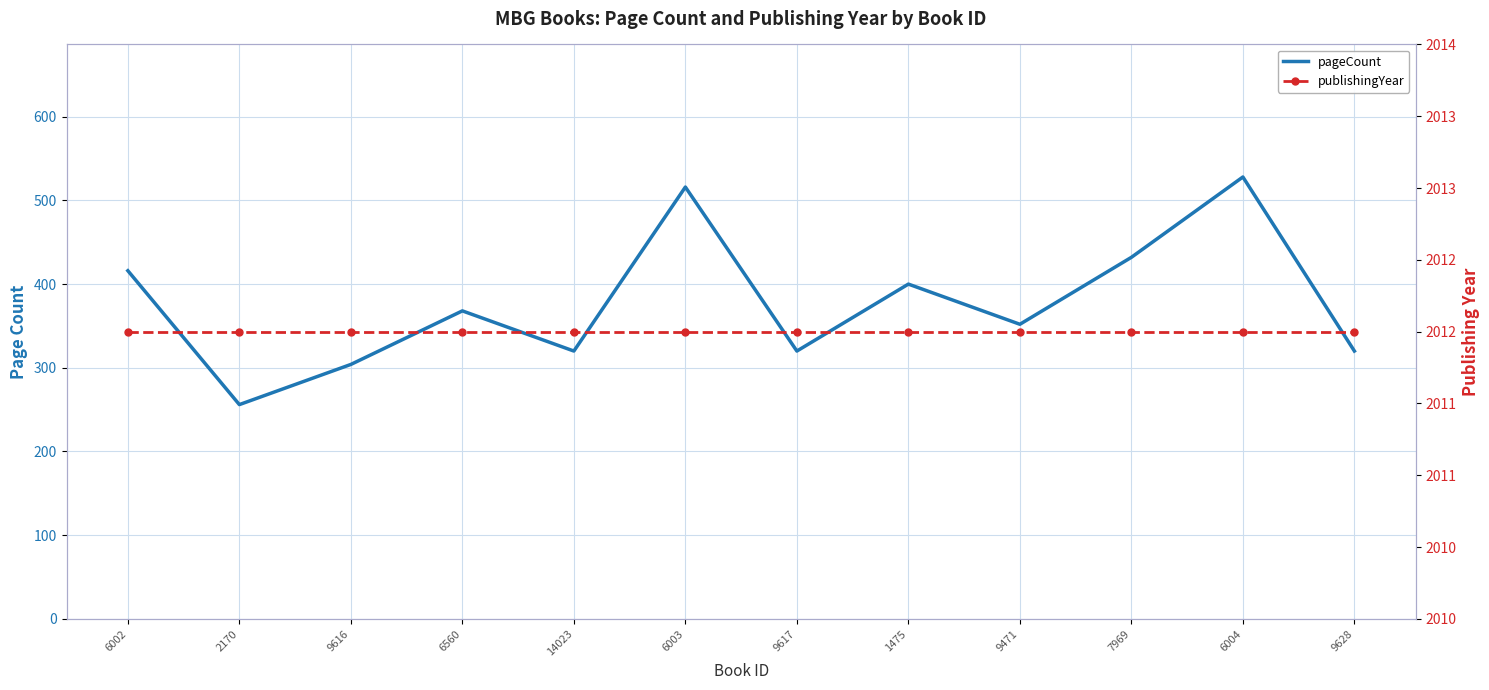

Reading right to left, list all the values displayed in this chart.

pageCount: 320	528	432	352	400	320	516	320	368	304	256	416
publishingYear: 2012	2012	2012	2012	2012	2012	2012	2012	2012	2012	2012	2012